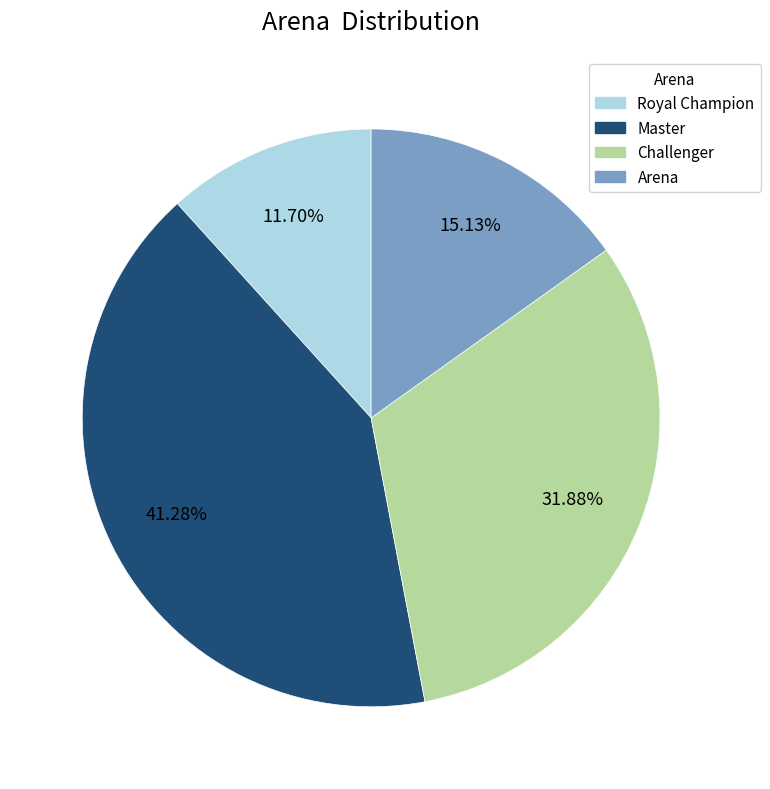

Is there any slice that represents more than half of the pie?

No